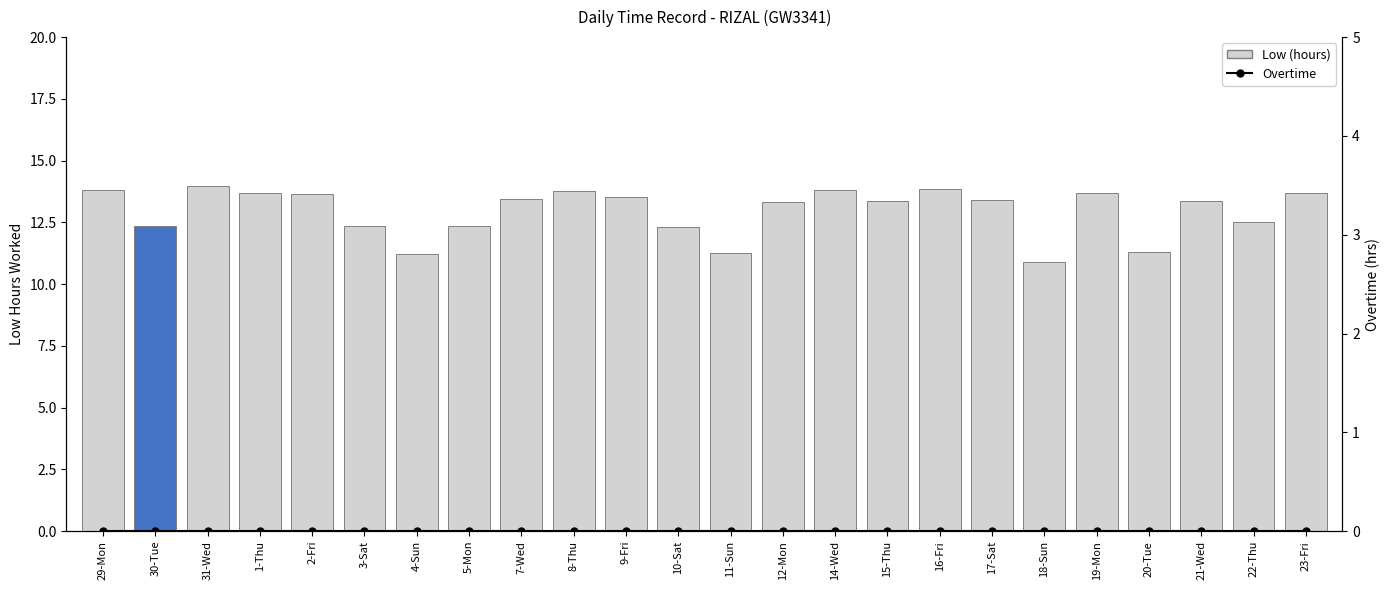

What is the label of the 8th bar from the left?

5-Mon